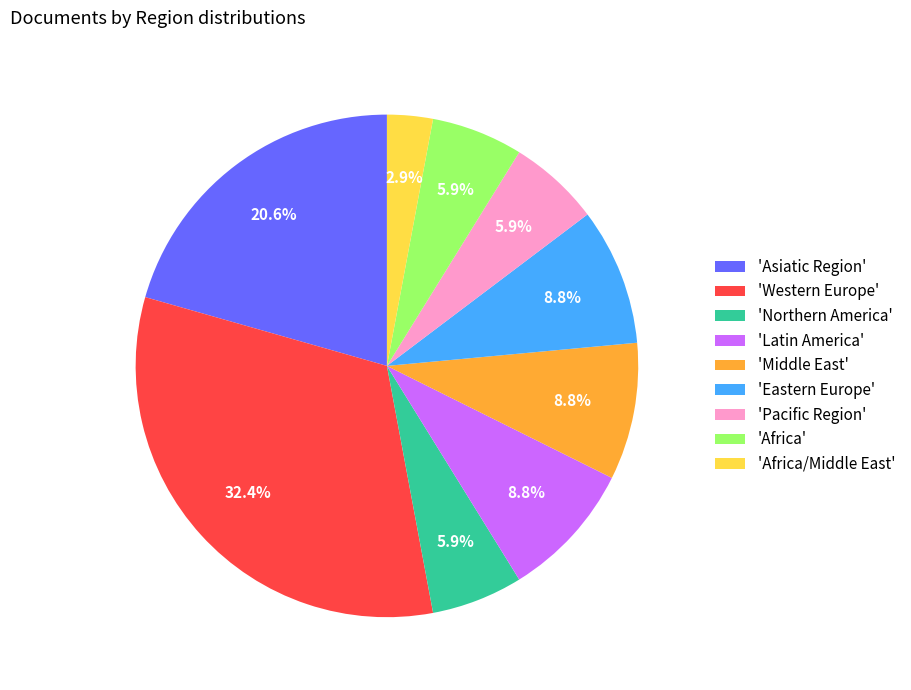

What percentage do 'Northern America' and 'Latin America' together represent?

14.7%